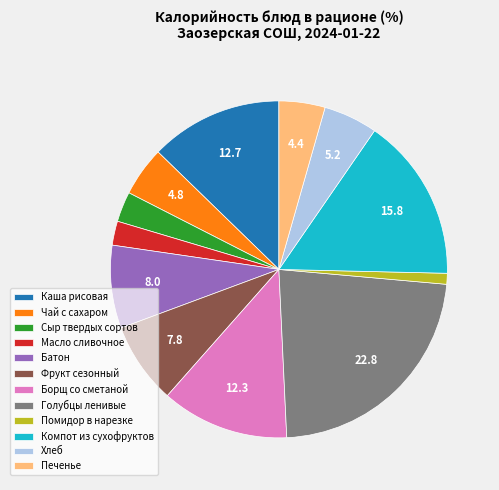

Which slice is the largest?

Голубцы ленивые